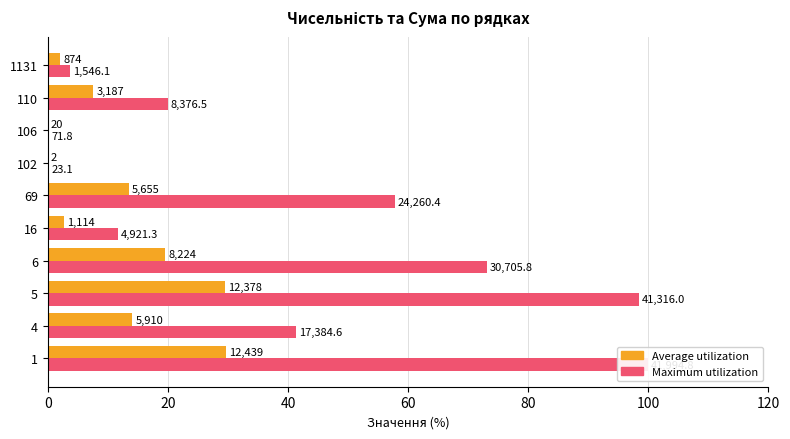

Count the number of data series in this chart.

2